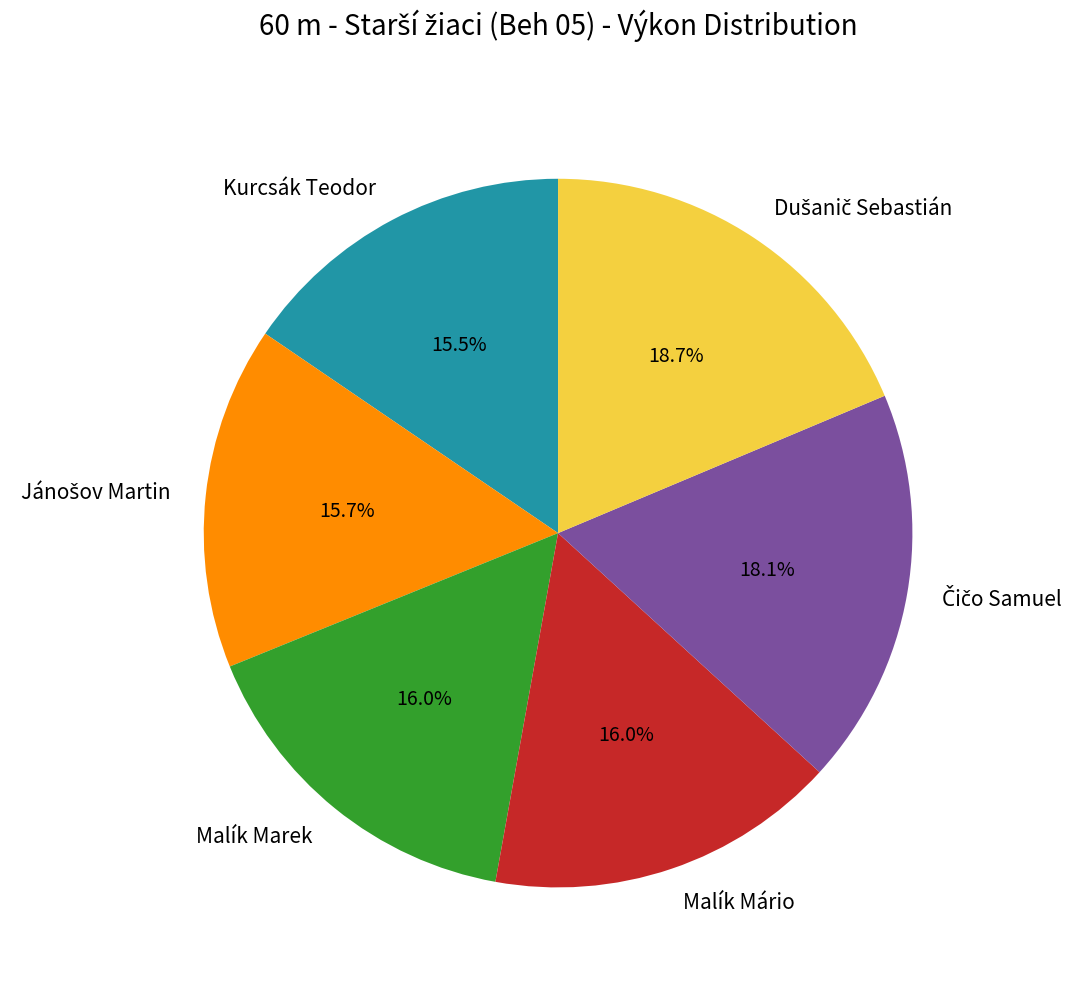

Is it true that Malík Mário is 28% of the pie?

False